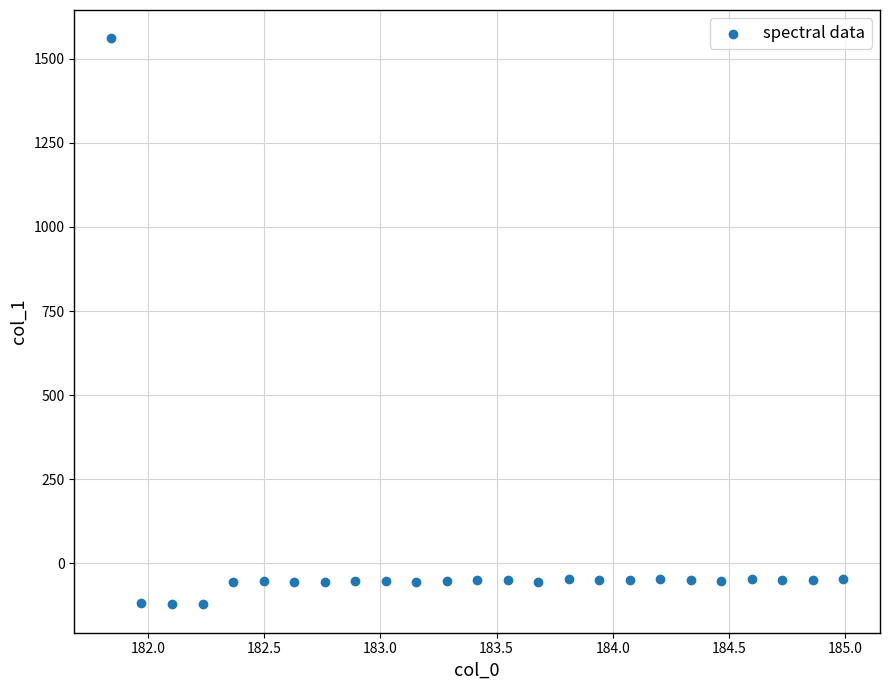

What is the range of Y values (max minus min)?

1683.4